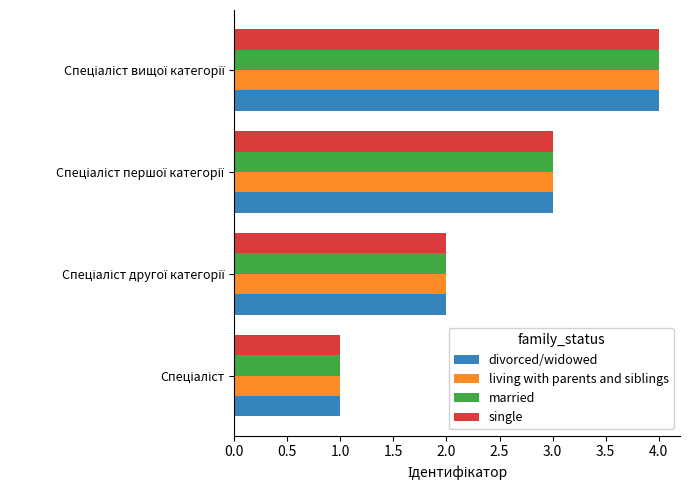

What is the smallest value displayed?

1